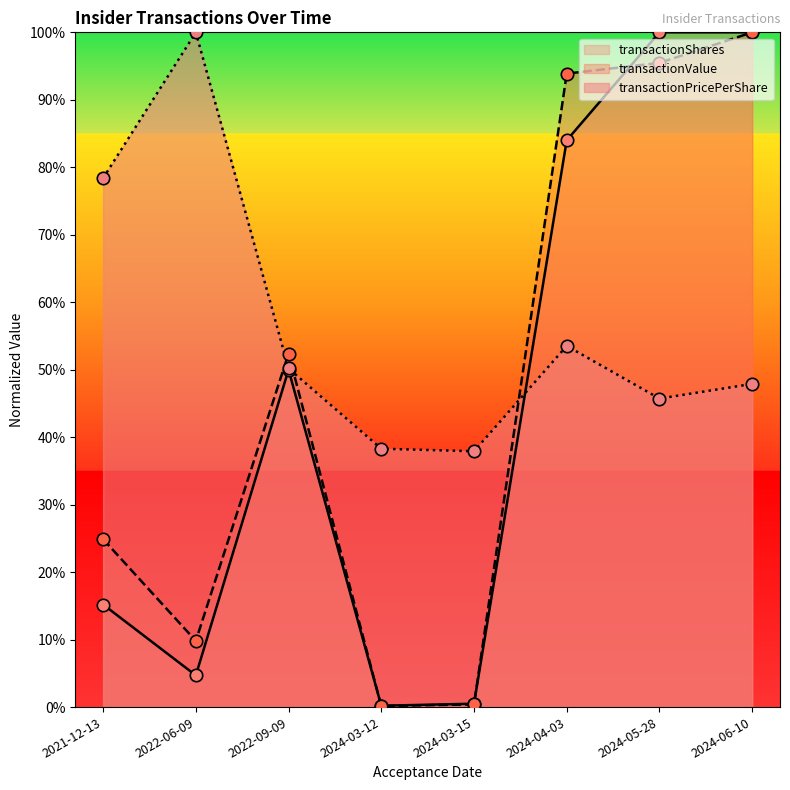

Which series has the largest total across all categories?

transactionPricePerShare